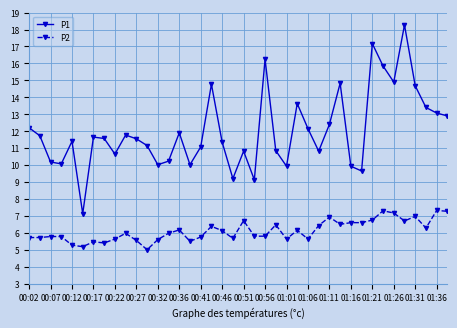

What is the difference between the maximum and minimum values in the P1 series?

11.1